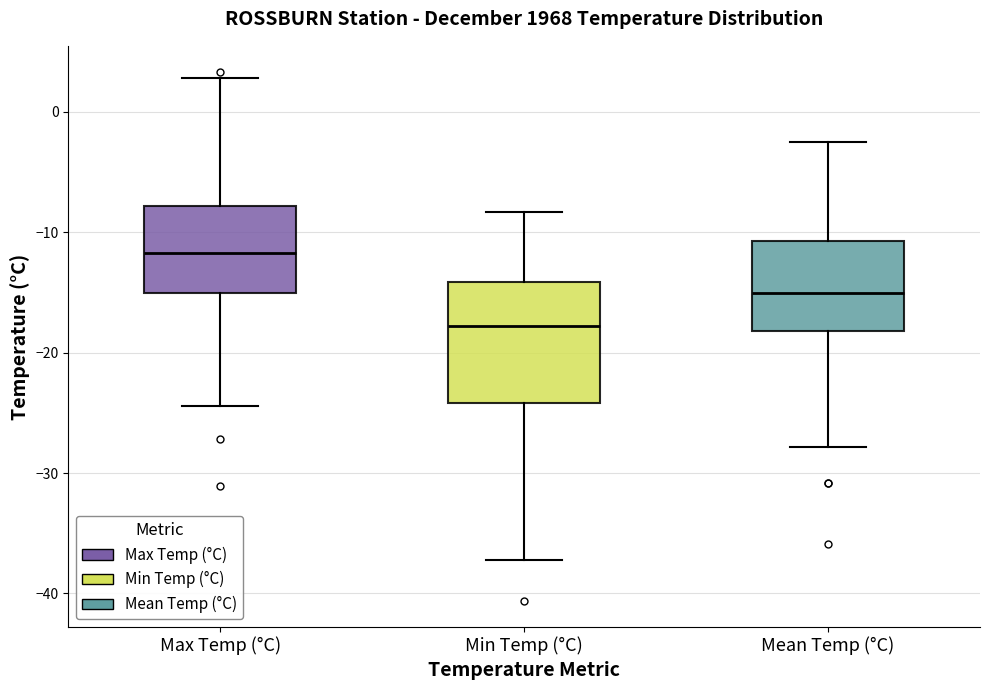

Where does the upper whisker of the box for Min Temp (°C) end on the y-axis? The values are not printed on the chart, so give them approximately, as read against the axis.

-8